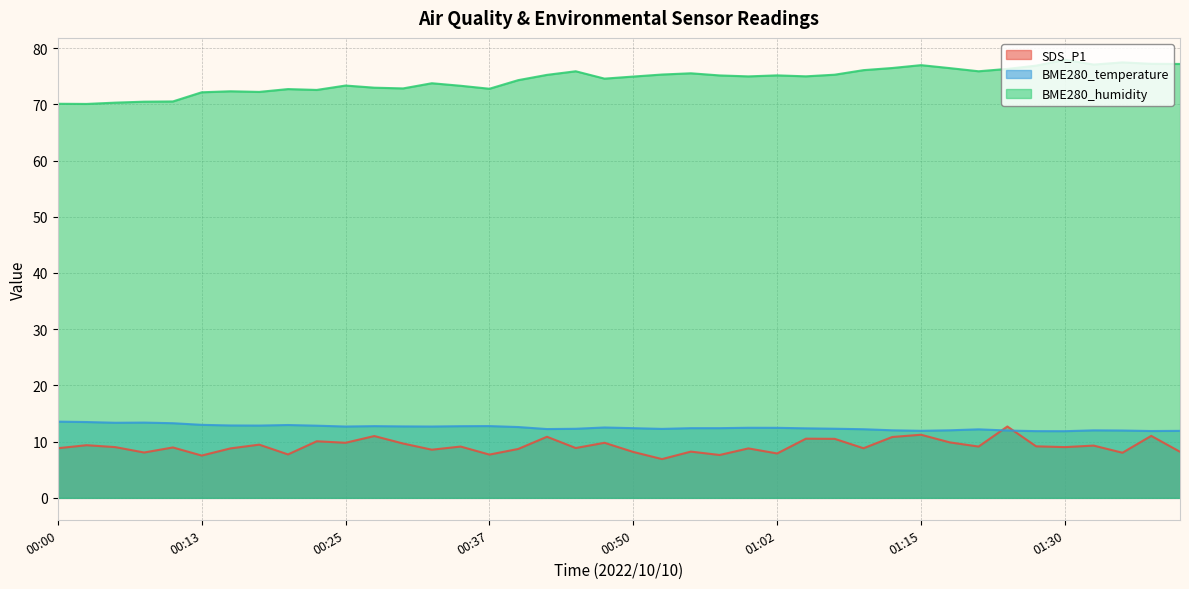

Between which two adjacent categories do BME280_temperature and SDS_P1 first intersect?

01:21 and 01:24